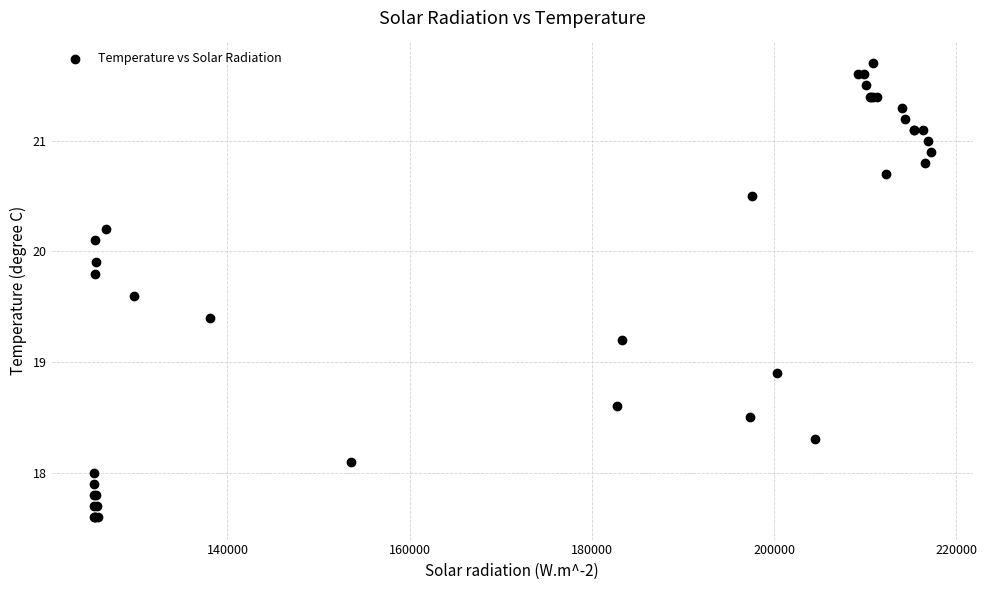

What Y value in the scatter plot is closest to 19?

18.9